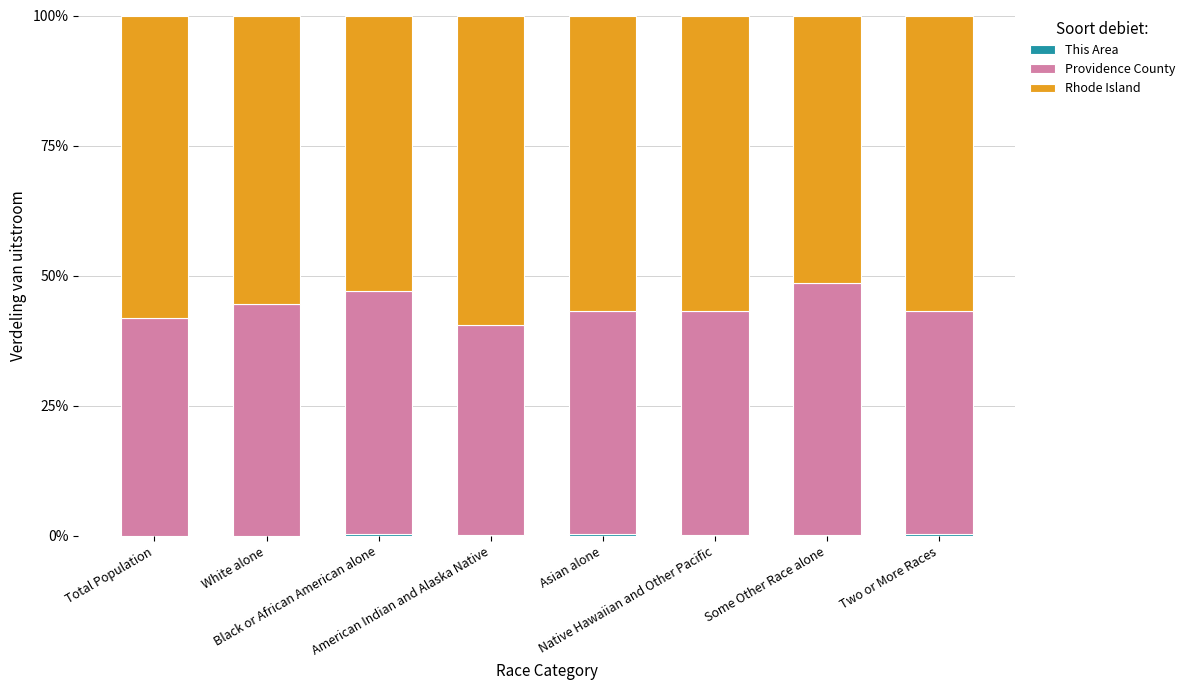

How many categories are shown in the chart?

8